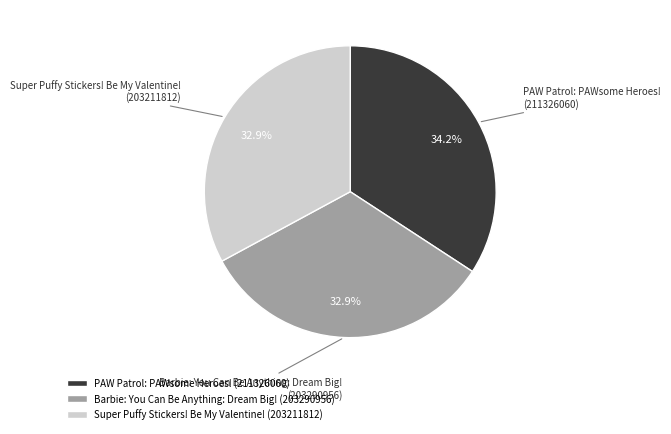

To the nearest percent, what portion does Super Puffy Stickers! Be My Valentine! represent?

33%